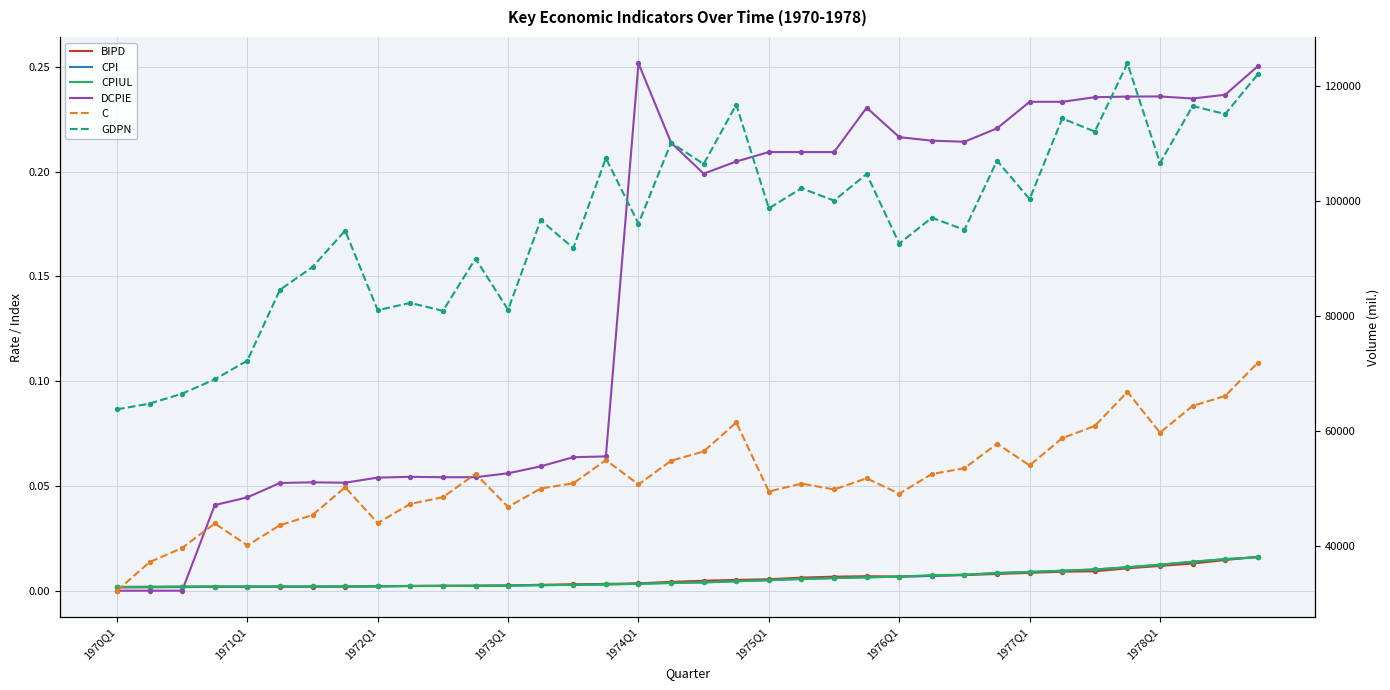

Which series has the largest total across all categories?

GDPN